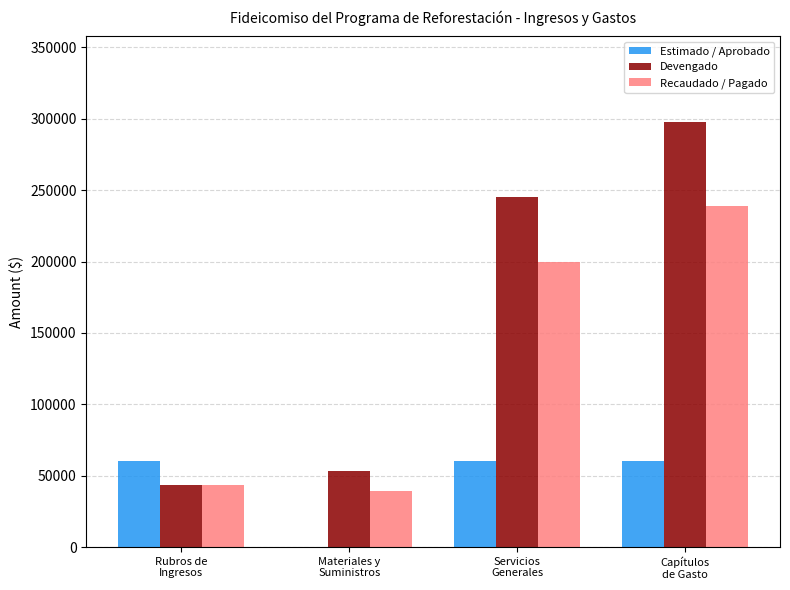

The Recaudado / Pagado series shows 355853.2 at Servicios
Generales. True or false?

False